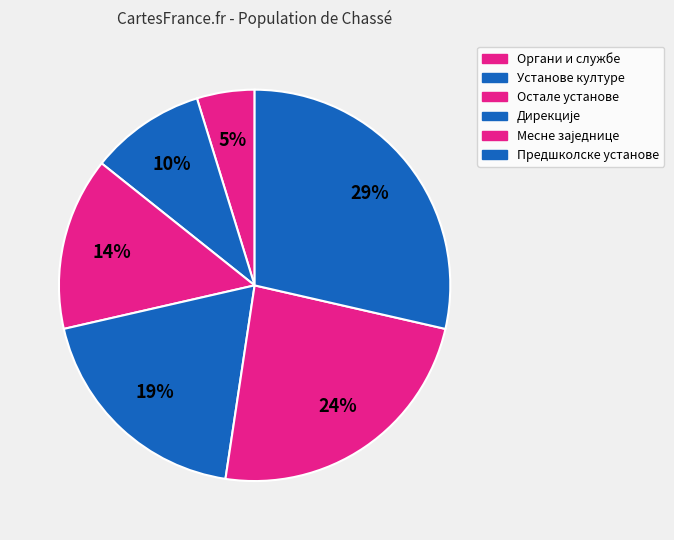

Which slice is the smallest?

Органи и службе локалне власти